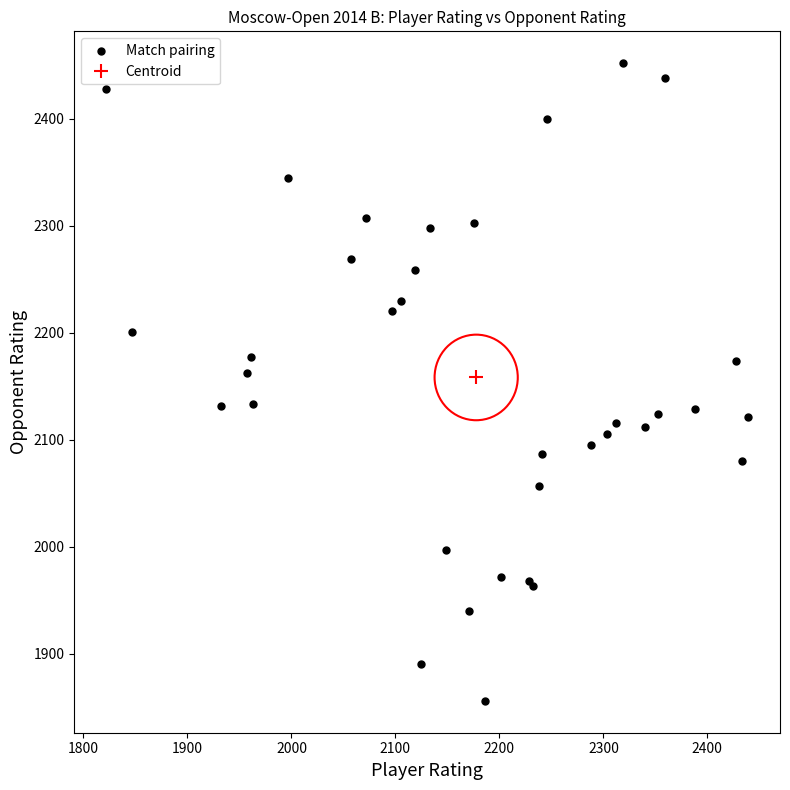

What Y value in the scatter plot is closest to 2154?

2162